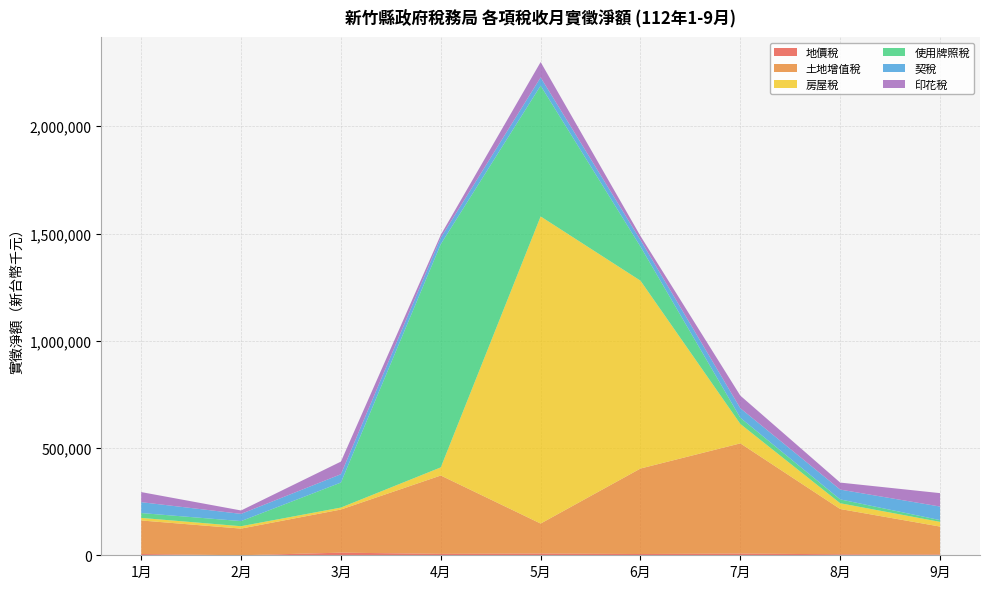

Reading left to right, transcribe all the data shown in this chart.

地價稅: 5913	-1866	12246	6572	8018	5866	7945	4681	3751
土地增值稅: 156358	124364	200999	365273	139864	398549	513731	210991	130070
房屋稅: 11961	11142	9210	37930	1431624	875617	90495	26876	21872
使用牌照稅: 22634	23822	116612	1040710	609665	158679	28625	17932	8287
契稅: 50675	33636	38837	29887	38471	30709	44517	45757	63208
印花稅: 47070	15927	58819	13306	71604	18745	58805	32624	62534